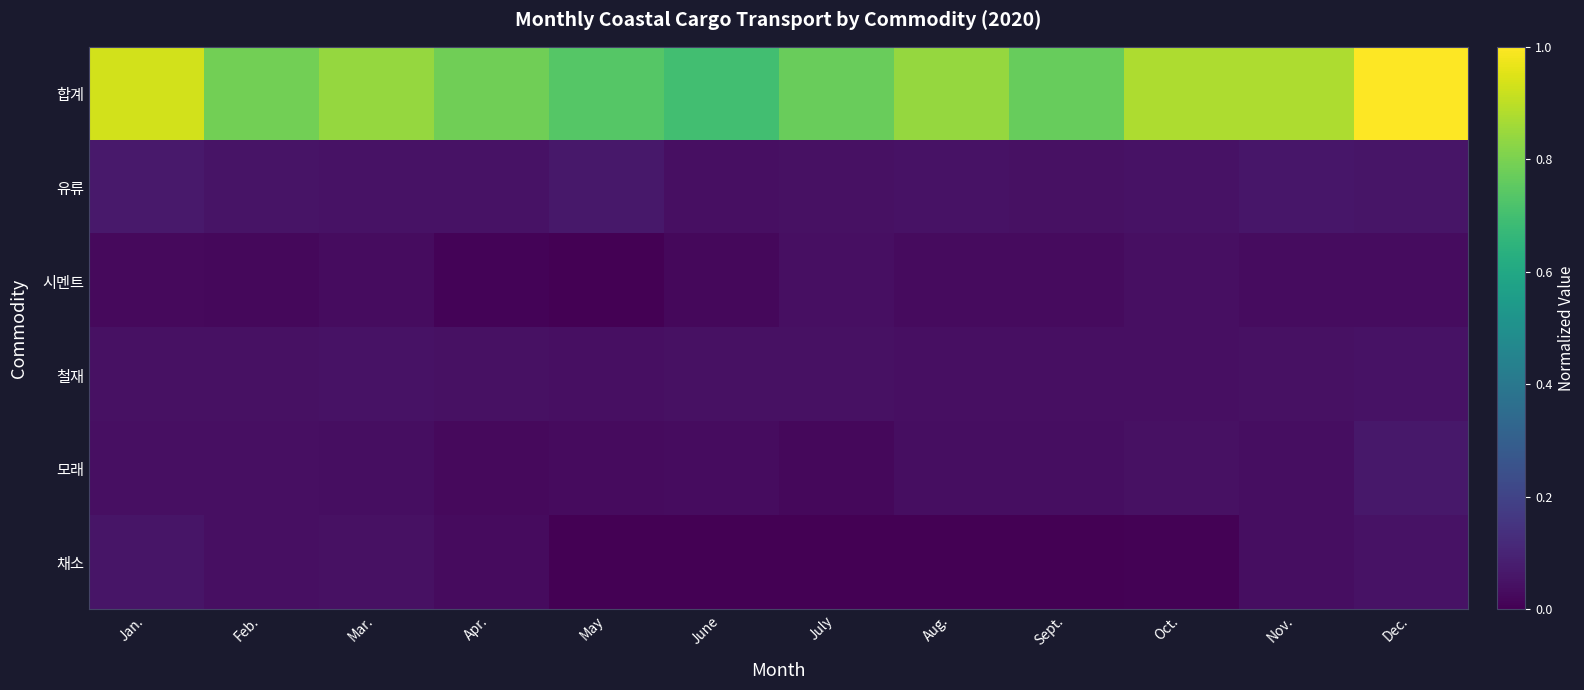

Reading left to right, what are all the values shown in this chart?

합계: Jan.=0.9	Feb.=0.8	Mar.=0.8	Apr.=0.8	May=0.7	June=0.7	July=0.8	Aug.=0.8	Sept.=0.8	Oct.=0.9	Nov.=0.9	Dec.=1.0
유류: Jan.=0.1	Feb.=0.1	Mar.=0.0	Apr.=0.0	May=0.1	June=0.0	July=0.0	Aug.=0.0	Sept.=0.0	Oct.=0.0	Nov.=0.1	Dec.=0.1
시멘트: Jan.=0.0	Feb.=0.0	Mar.=0.0	Apr.=0.0	May=0.0	June=0.0	July=0.0	Aug.=0.0	Sept.=0.0	Oct.=0.0	Nov.=0.0	Dec.=0.0
철재: Jan.=0.0	Feb.=0.0	Mar.=0.0	Apr.=0.0	May=0.0	June=0.0	July=0.0	Aug.=0.0	Sept.=0.0	Oct.=0.0	Nov.=0.0	Dec.=0.0
모래: Jan.=0.0	Feb.=0.0	Mar.=0.0	Apr.=0.0	May=0.0	June=0.0	July=0.0	Aug.=0.0	Sept.=0.0	Oct.=0.0	Nov.=0.0	Dec.=0.1
채소: Jan.=0.1	Feb.=0.0	Mar.=0.0	Apr.=0.0	May=0.0	June=0.0	July=0.0	Aug.=0.0	Sept.=0.0	Oct.=0.0	Nov.=0.0	Dec.=0.0